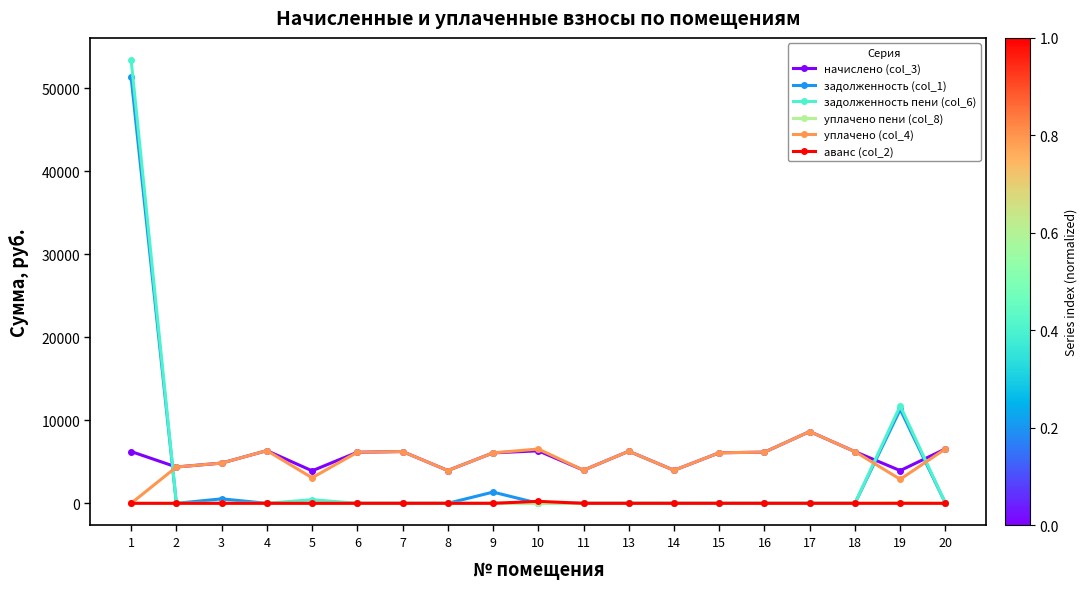

How many intersections are there between начислено (col_3) and задолженность пени (col_6)?

3